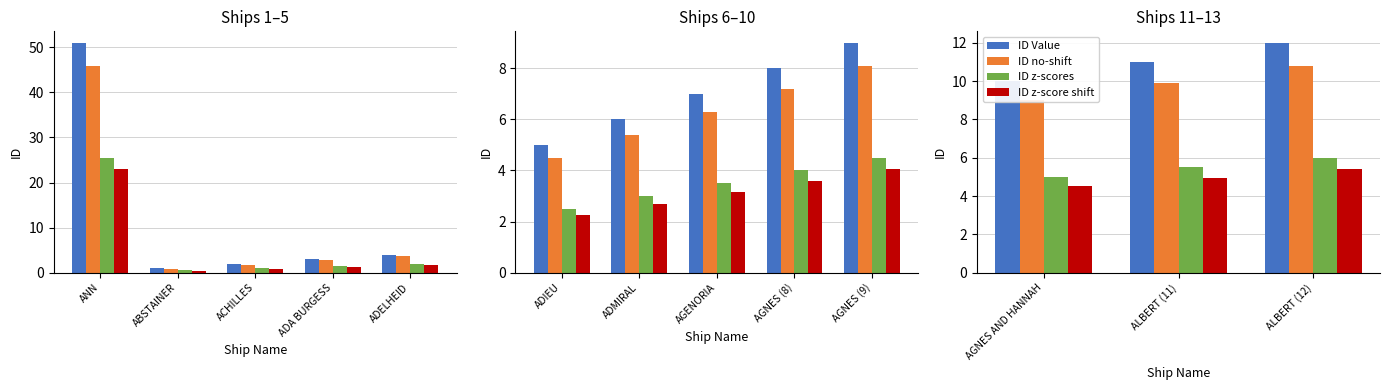

At ALBERT (12), list the series in order from smallest to largest.

ID z-score shift, ID z-scores, ID no-shift, ID Value